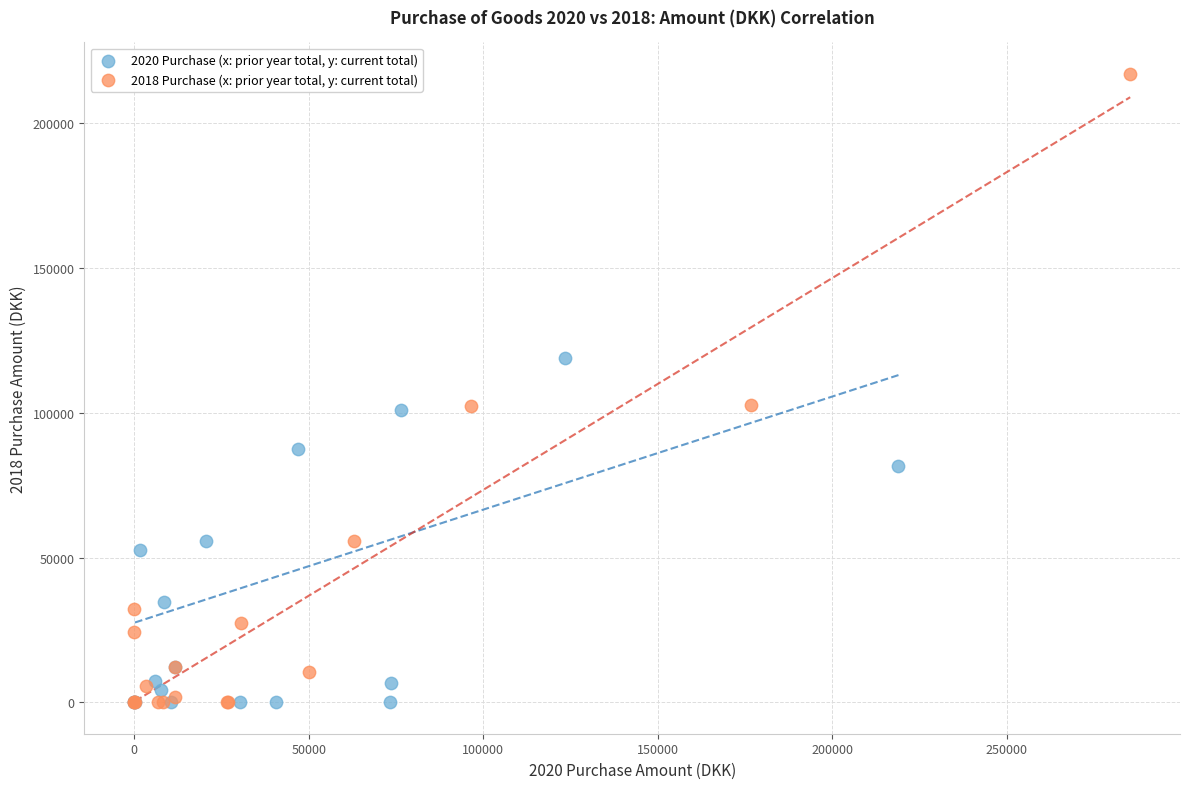

Which series reaches the maximum Y coordinate?

2018 Purchase (x: prior year total, y: current total)